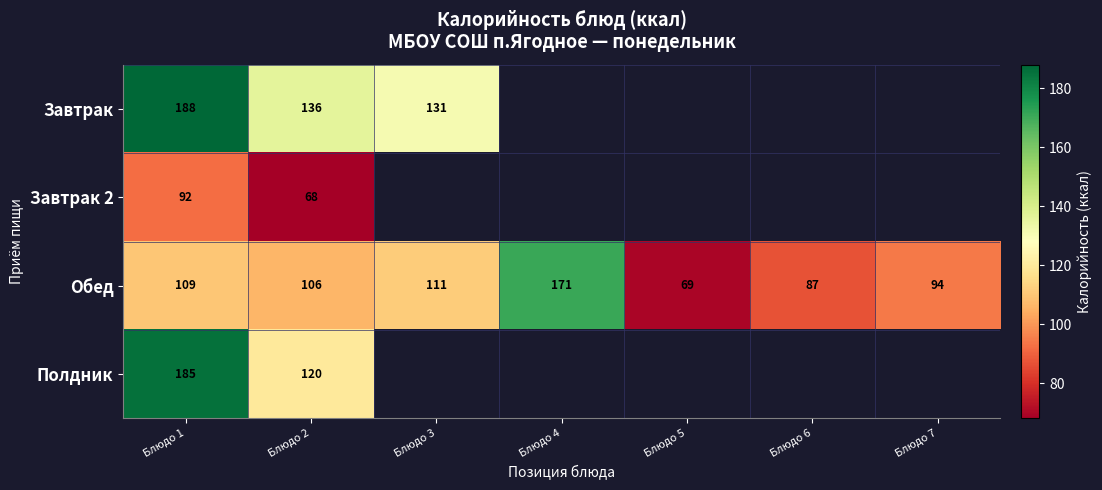

Between Блюдо 1 and Блюдо 2, which is larger?

Блюдо 1